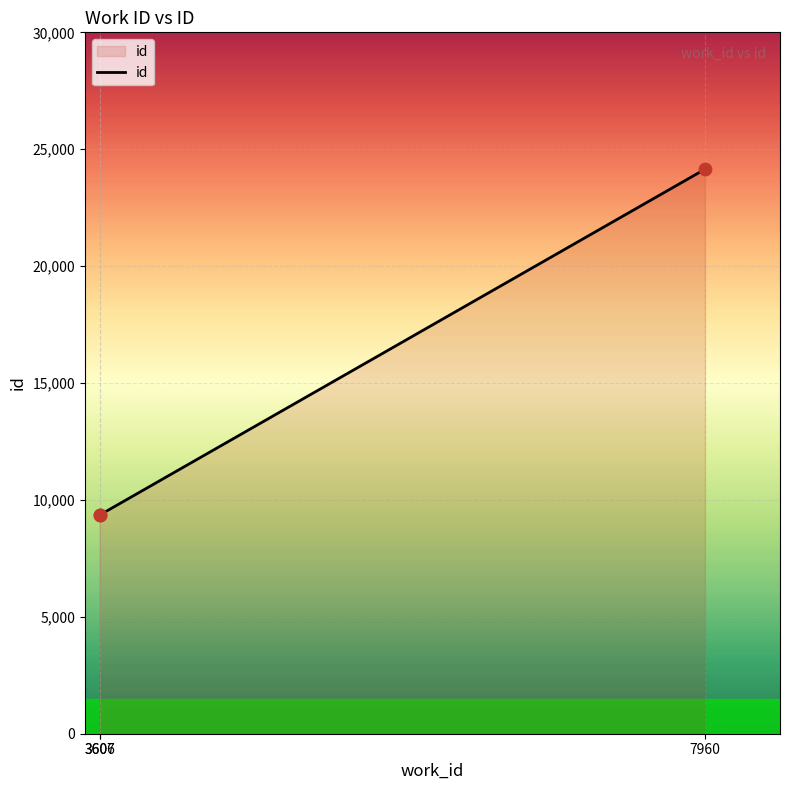

What is the ratio of the value at 3607 to the value at 3606?

1.0